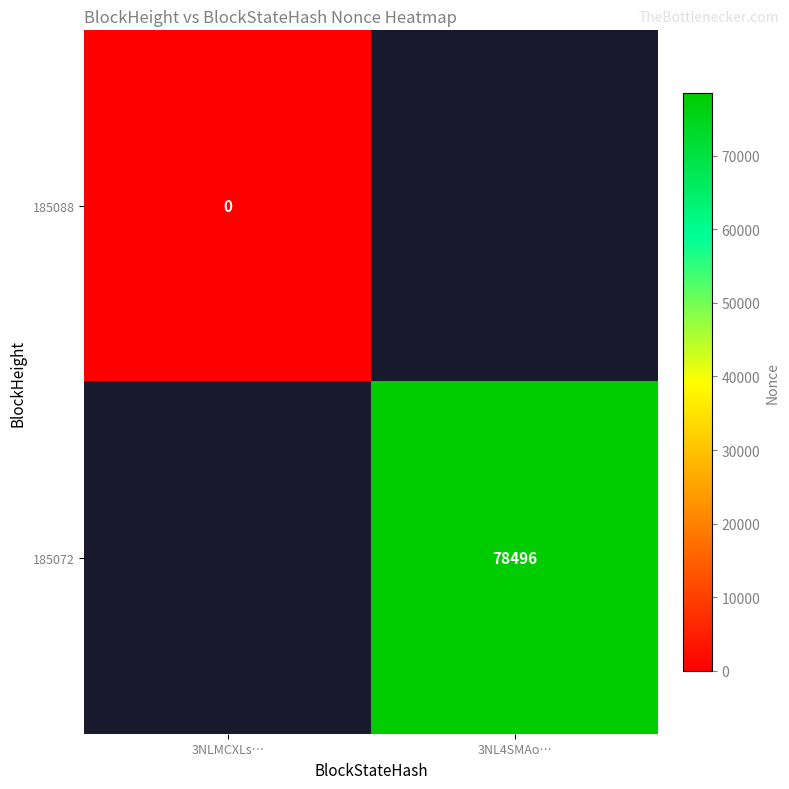

Is the value of 185088 at 3NLMCXLs… greater than the value of 185072 at 3NL4SMAo…?

No